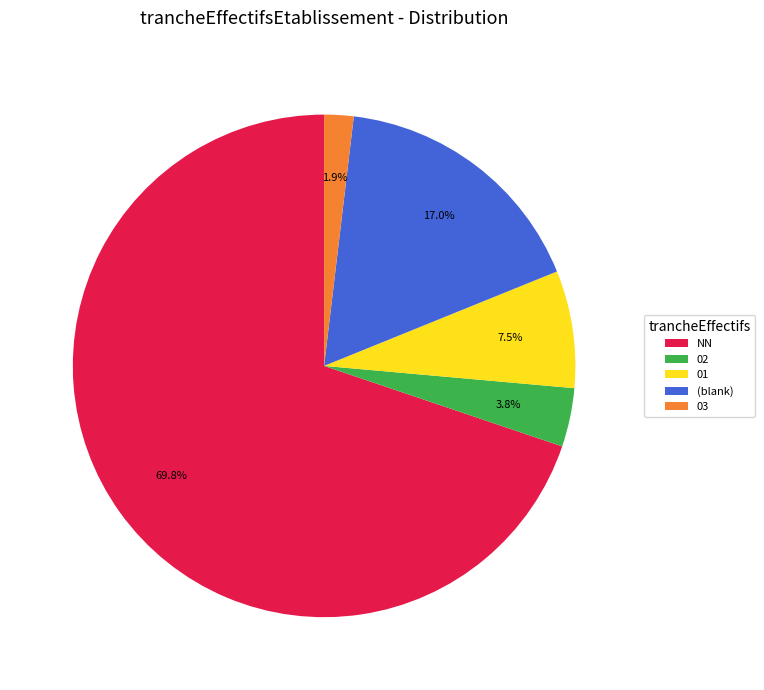

Between (blank) and 01, which is larger?

(blank)